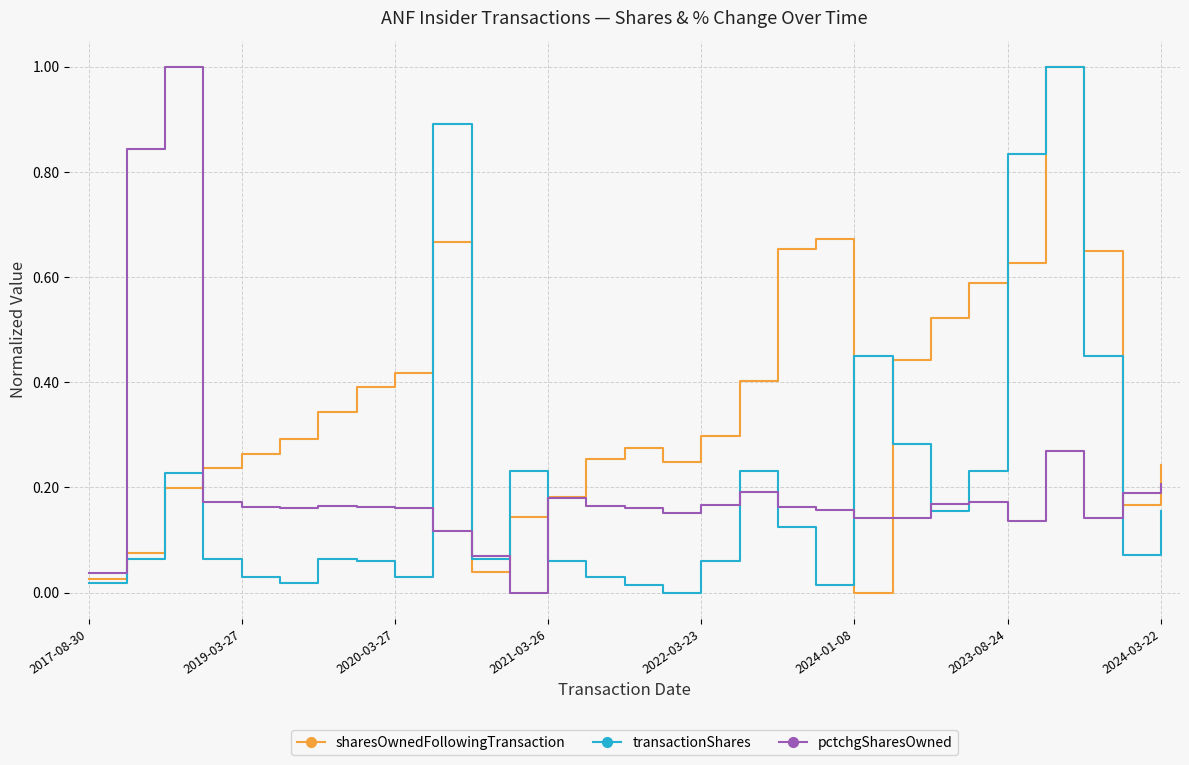

What is the highest value of the transactionShares series?

1.0